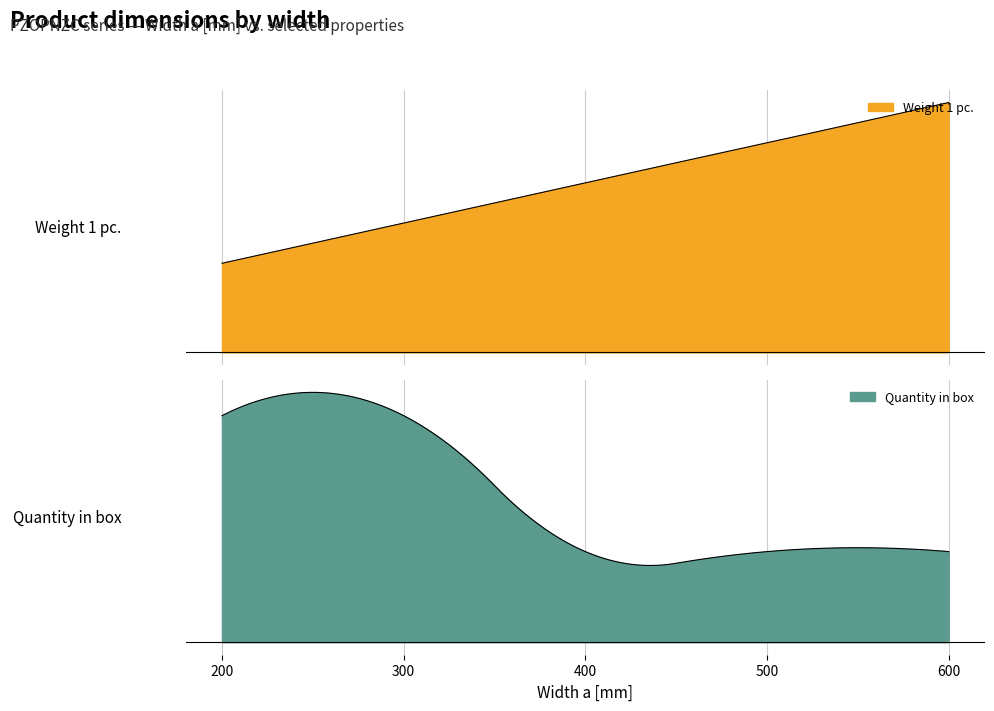

What is the smallest value displayed?

2.3